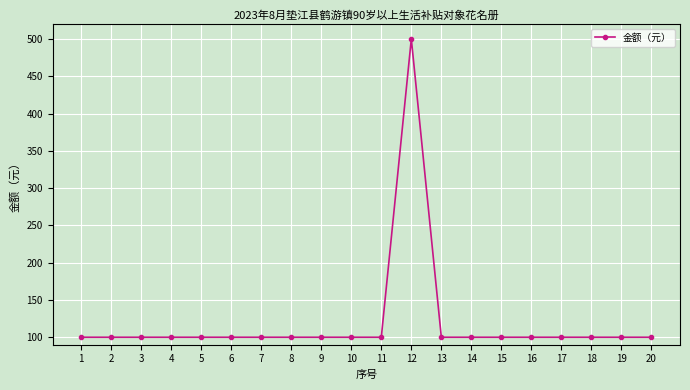

What is the ratio of the value at 11 to the value at 18?

1.0